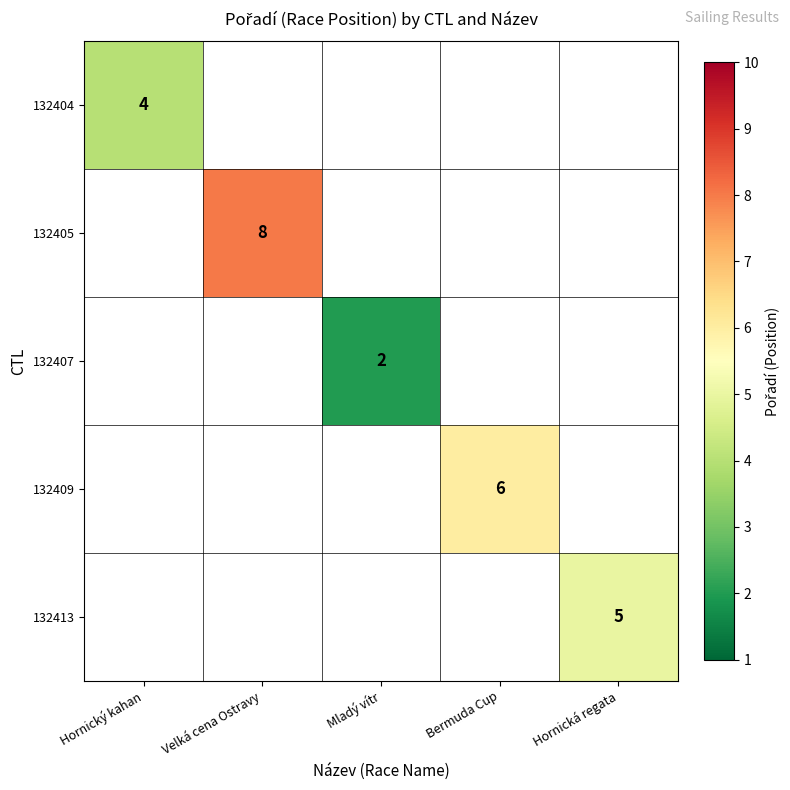

Which label corresponds to the smallest value in the chart?

Mladý vítr